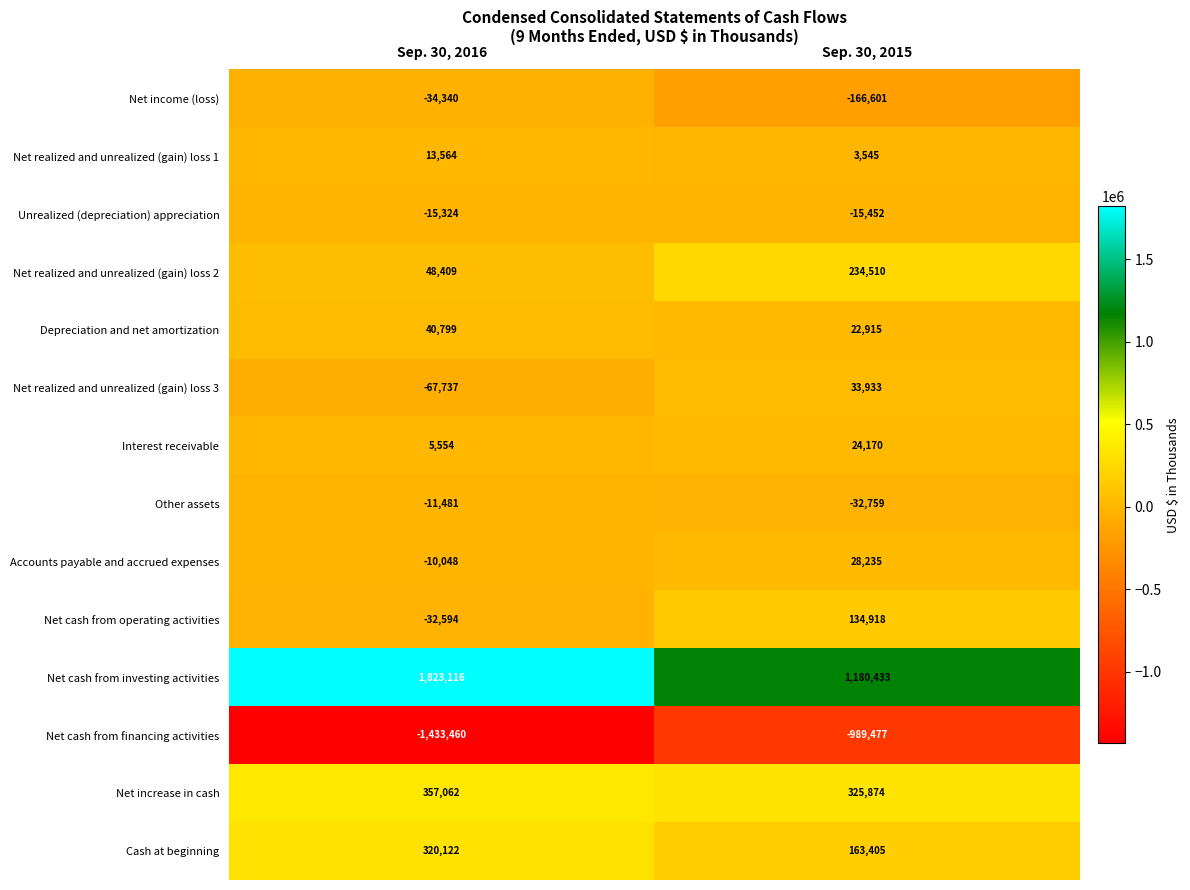

What is the greatest value displayed?

1823116